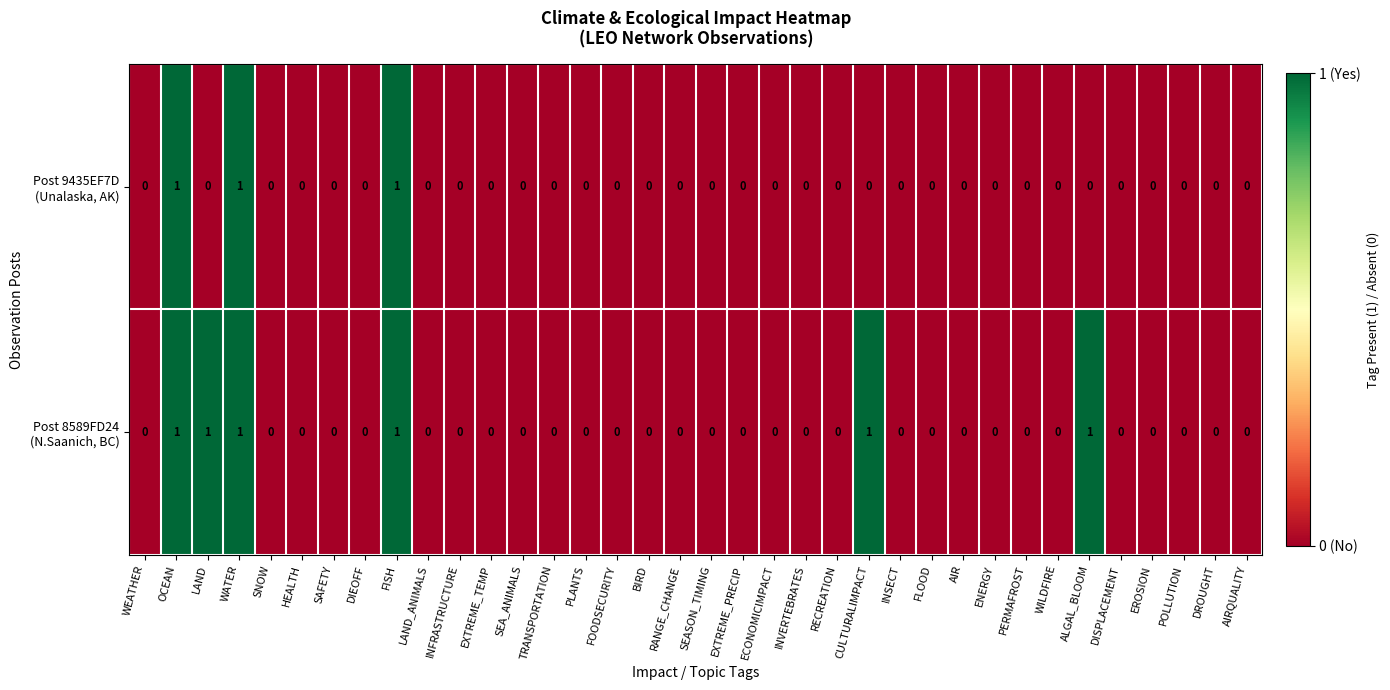

How many categories are shown in the chart?

36